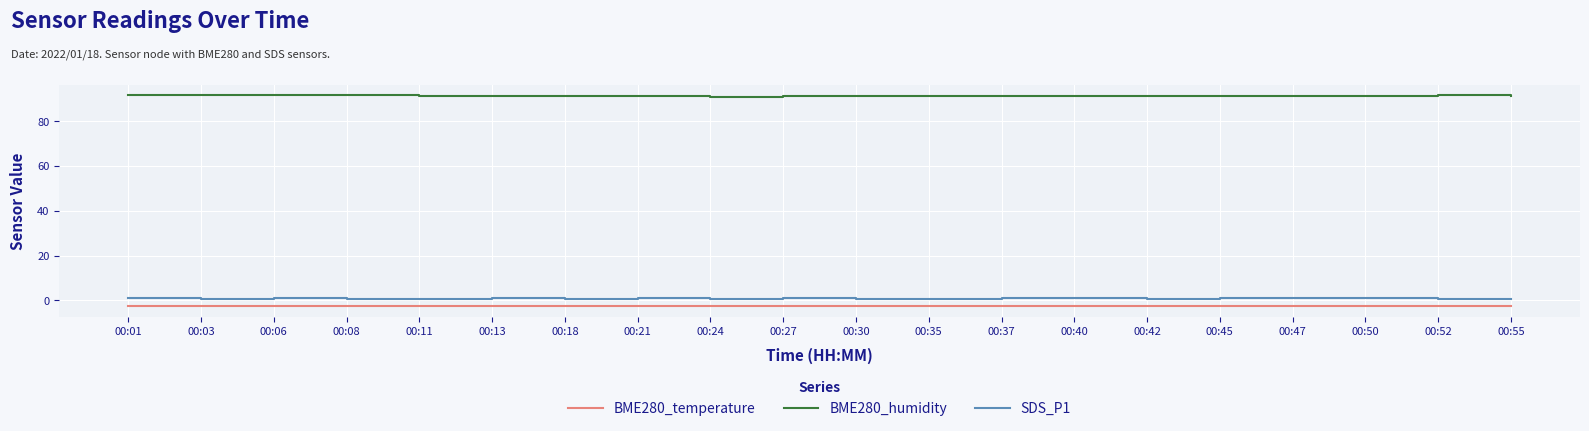

True or false: BME280_humidity and SDS_P1 cross at least once.

False